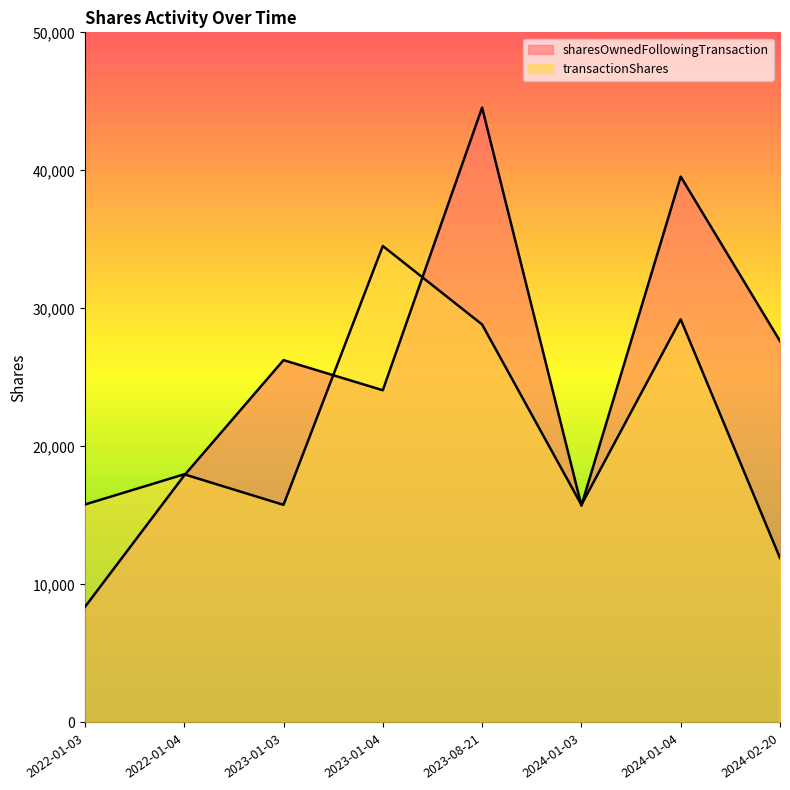

How many values in the transactionShares series exceed 17980?

3